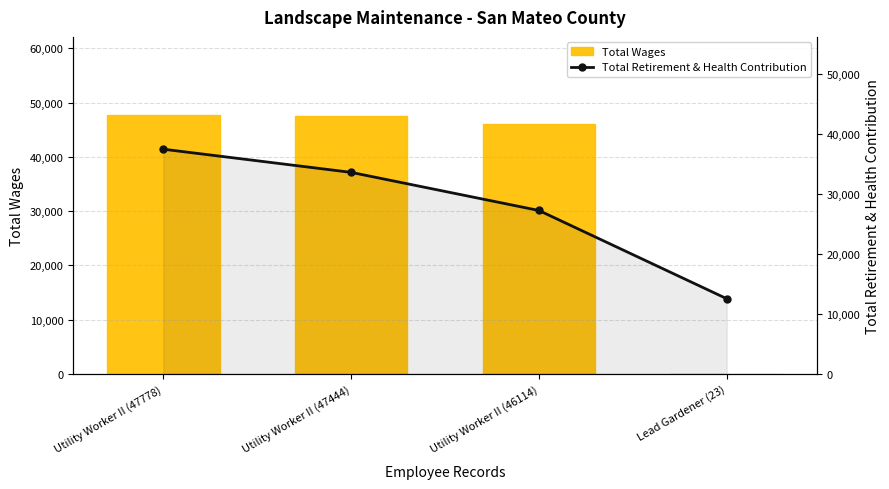

What position from the right is Utility Worker II (46114)?

2